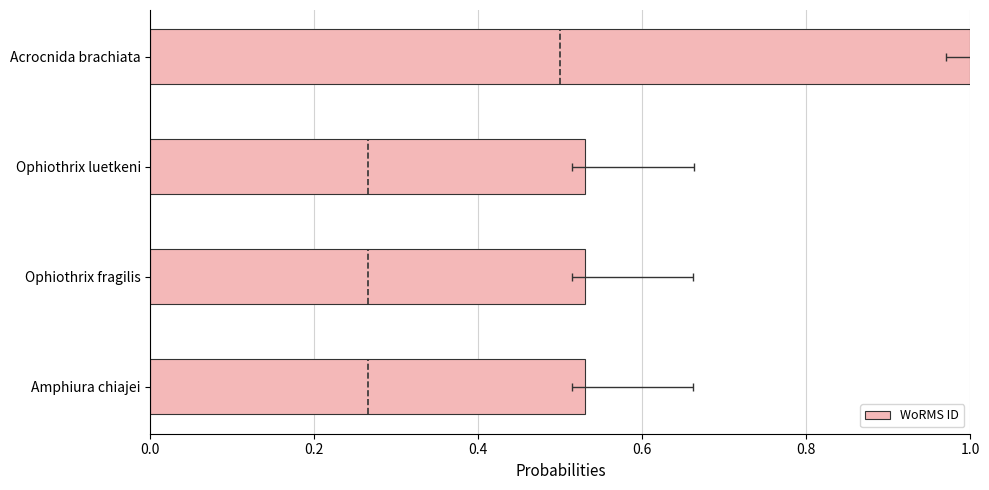

The chart shows a value of 1.3 at Acrocnida brachiata. True or false?

False